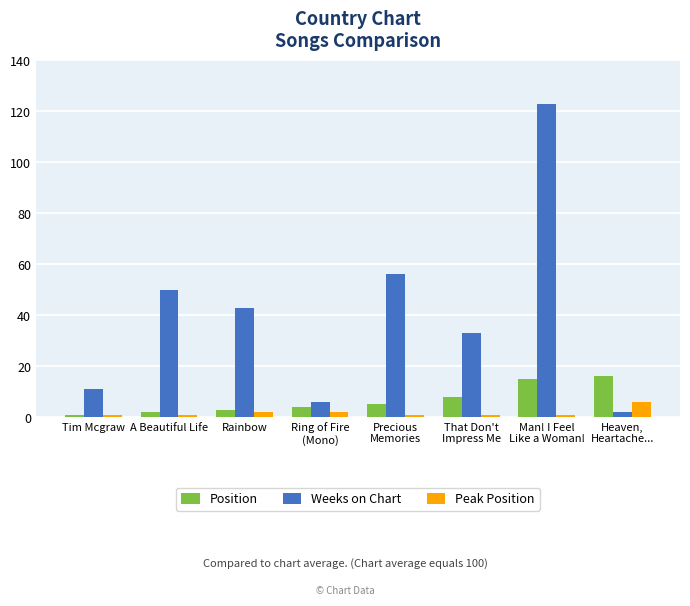

Reading left to right, transcribe all the data shown in this chart.

Position: Tim Mcgraw=1	A Beautiful Life=2	Rainbow=3	Ring of Fire
(Mono)=4	Precious
Memories=5	That Don't
Impress Me=8	Man! I Feel
Like a Woman!=15	Heaven,
Heartache...=16
Weeks on Chart: Tim Mcgraw=11	A Beautiful Life=50	Rainbow=43	Ring of Fire
(Mono)=6	Precious
Memories=56	That Don't
Impress Me=33	Man! I Feel
Like a Woman!=123	Heaven,
Heartache...=2
Peak Position: Tim Mcgraw=1	A Beautiful Life=1	Rainbow=2	Ring of Fire
(Mono)=2	Precious
Memories=1	That Don't
Impress Me=1	Man! I Feel
Like a Woman!=1	Heaven,
Heartache...=6